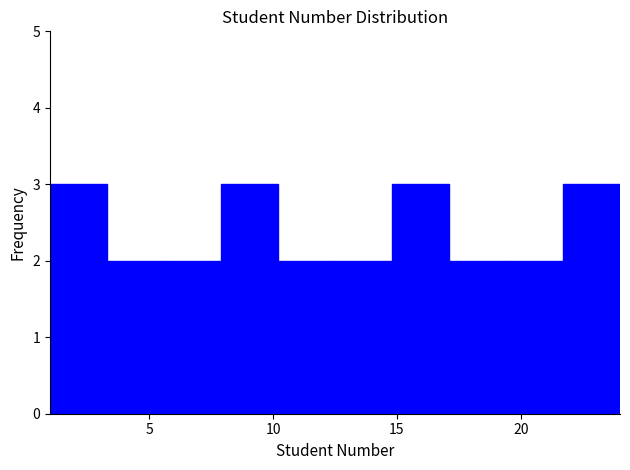

What is the height of the bar covering 10.2 to 12.5 on the x-axis? Neither the bar edges nor the heights are printed on the chart, so give them approximately, as read against the axes.

2